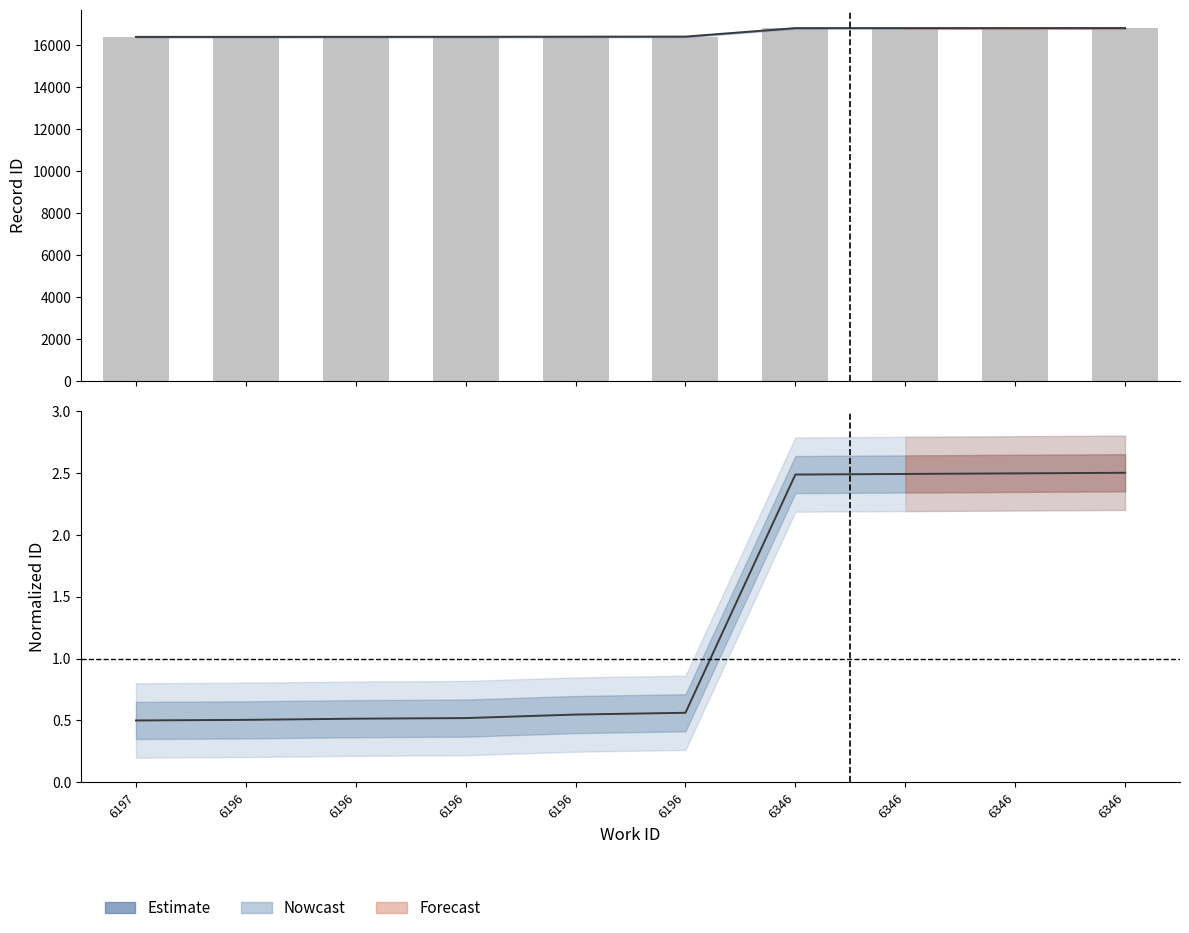

The Estimate series shows 1.0 at 6196. True or false?

False